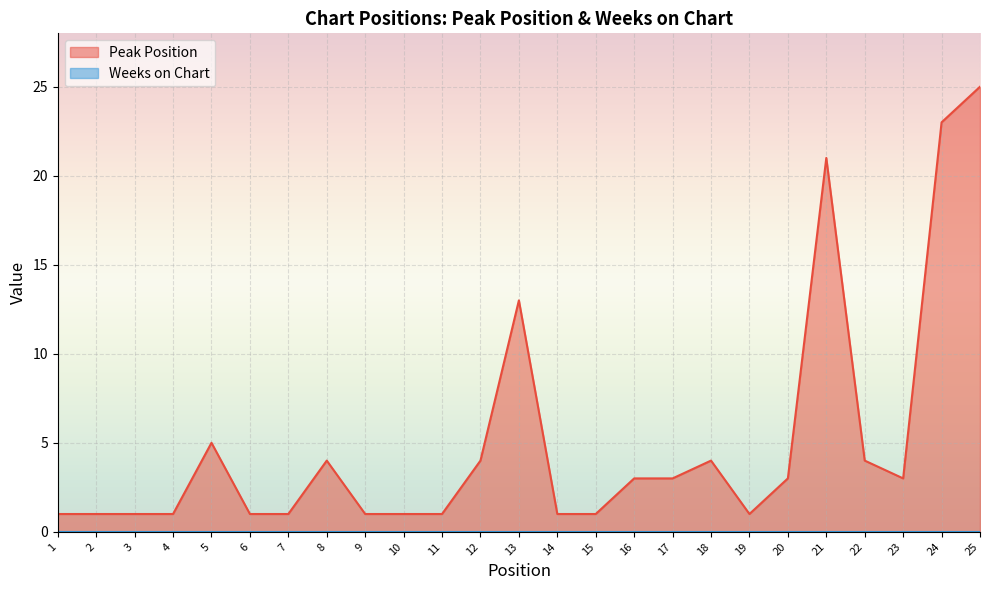

Reading left to right, extract all data points from this chart.

1	1	1	1	5	1	1	4	1	1	1	4	13	1	1	3	3	4	1	3	21	4	3	23	25